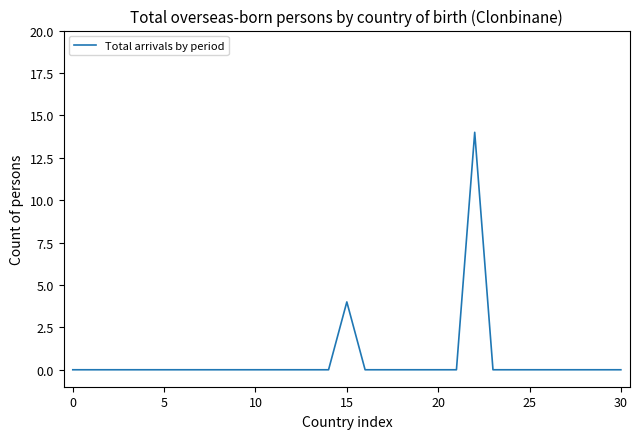

What is the difference between the maximum and minimum values?

14